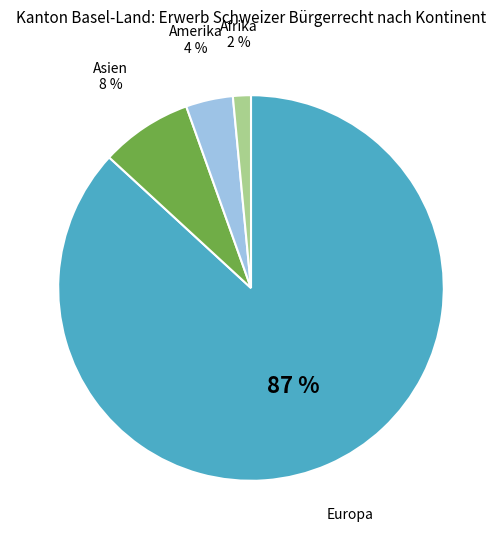

Is there a majority slice in this chart?

Yes